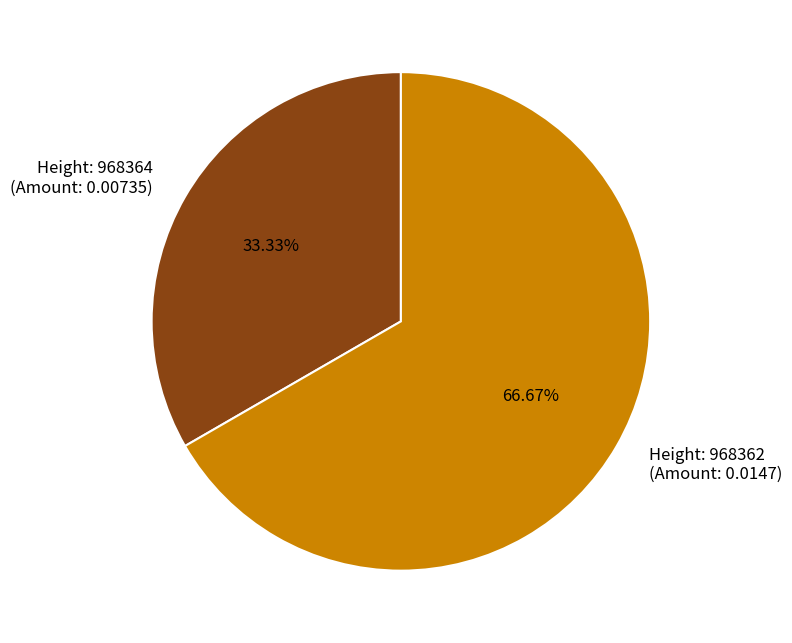

Which category has the biggest portion of the pie?

Height: 968362 (Amount: 0.0147)